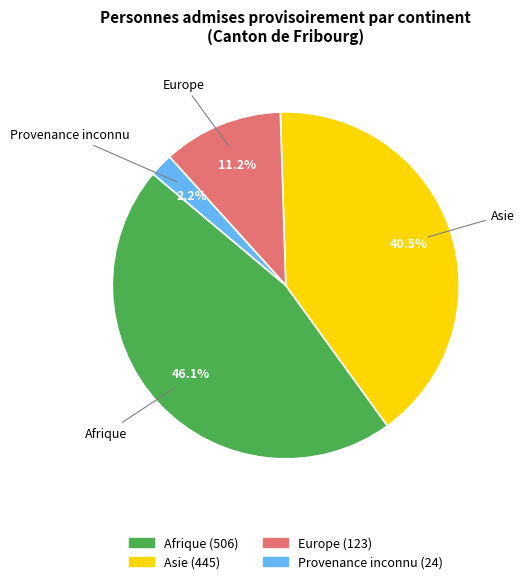

Combined, what portion of the pie is Europe and Afrique?

57.3%